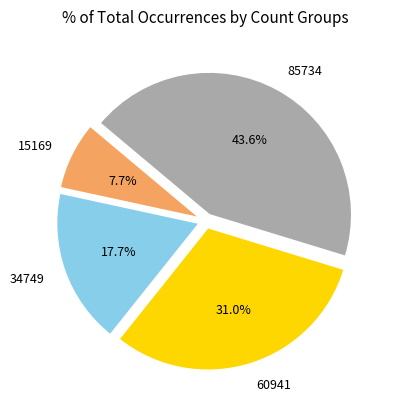

Does any single category account for the majority?

No